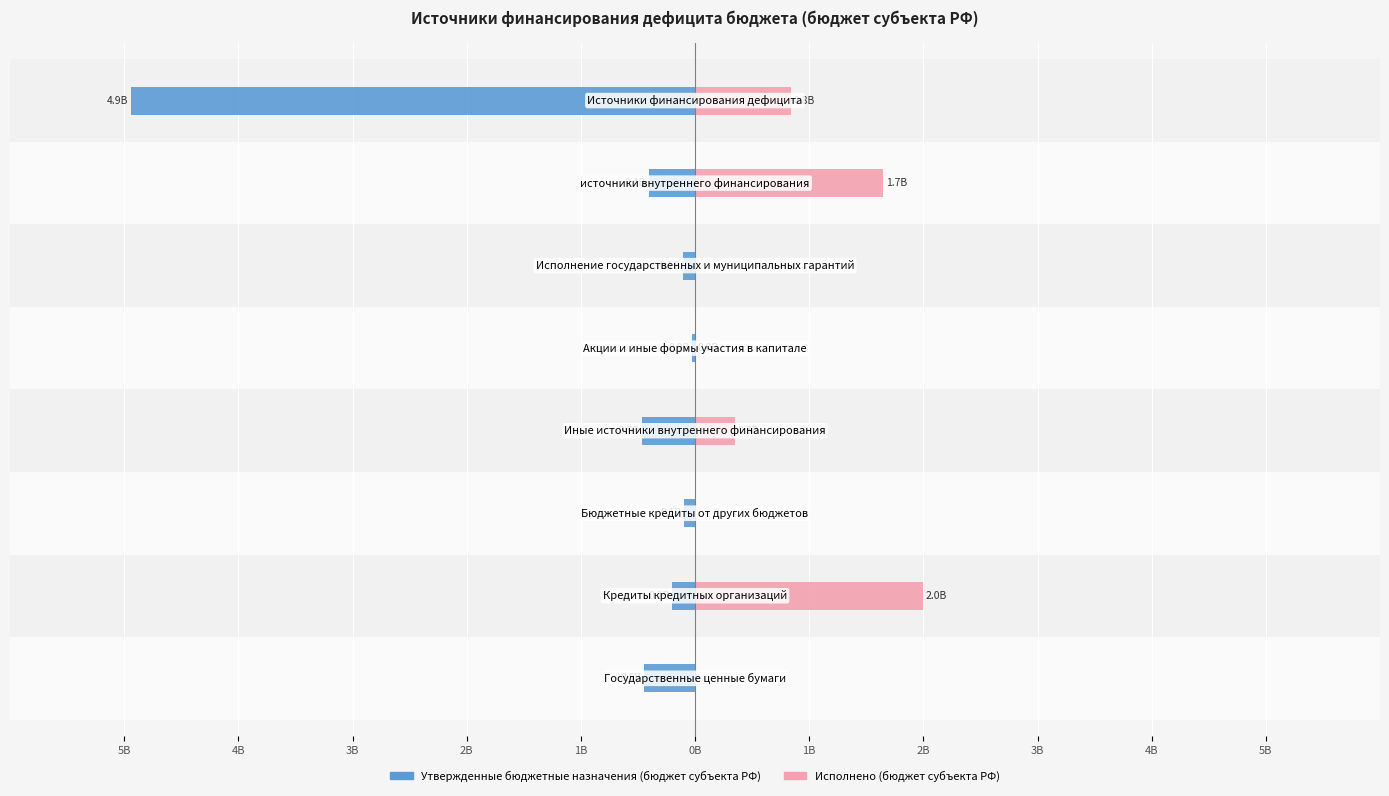

What is the difference between the second highest and second lowest values in the Исполнено series?

1.7